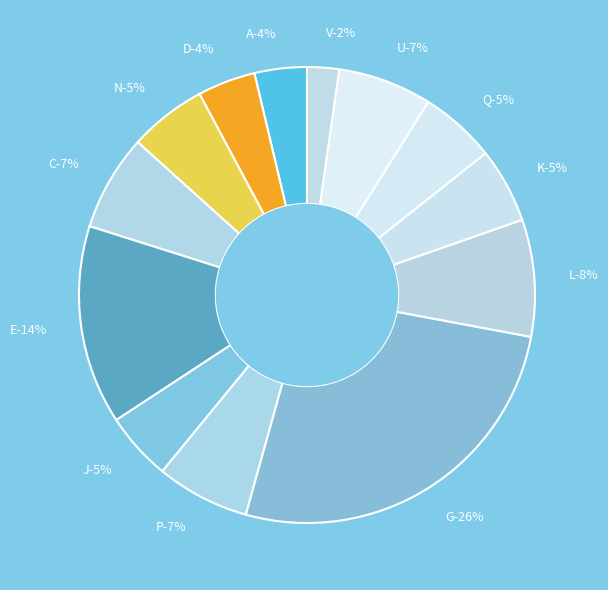

True or false: N accounts for 15% of the total.

False